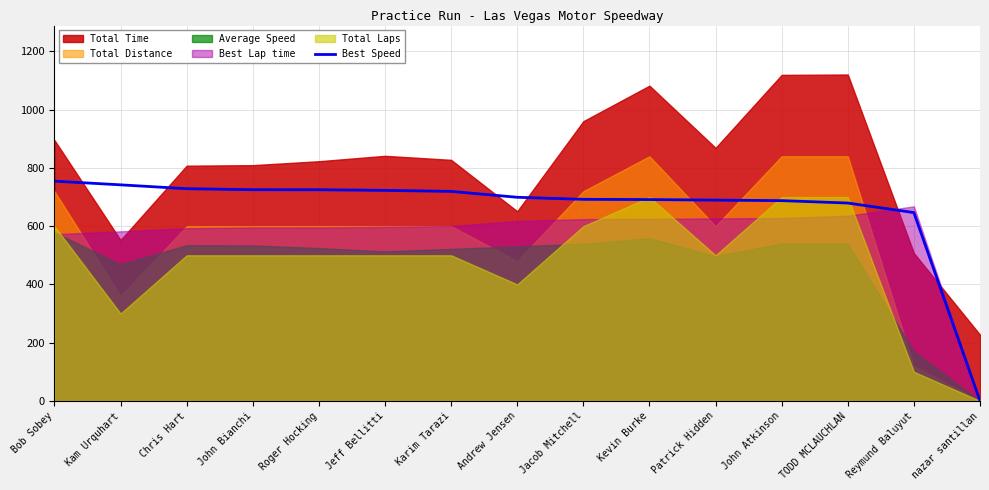

Which label corresponds to the largest value in the chart?

Bob Sobey